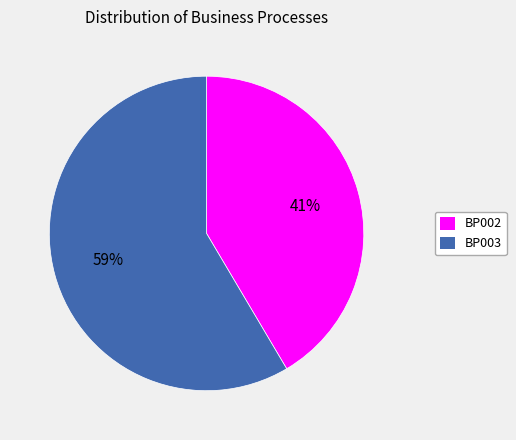

Approximately how many times larger is the value at BP003 compared to BP002?

1.4